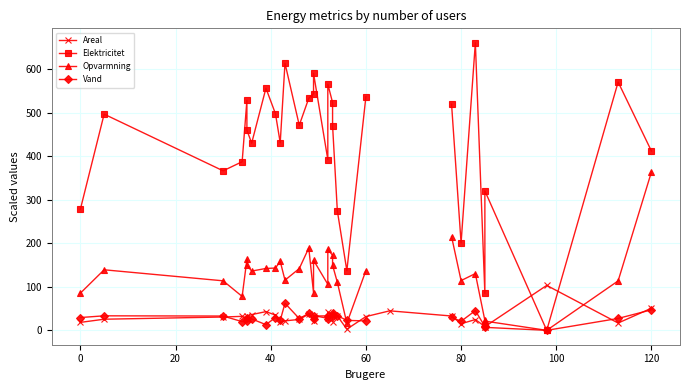

How many data points in Vand are less than 27?

13